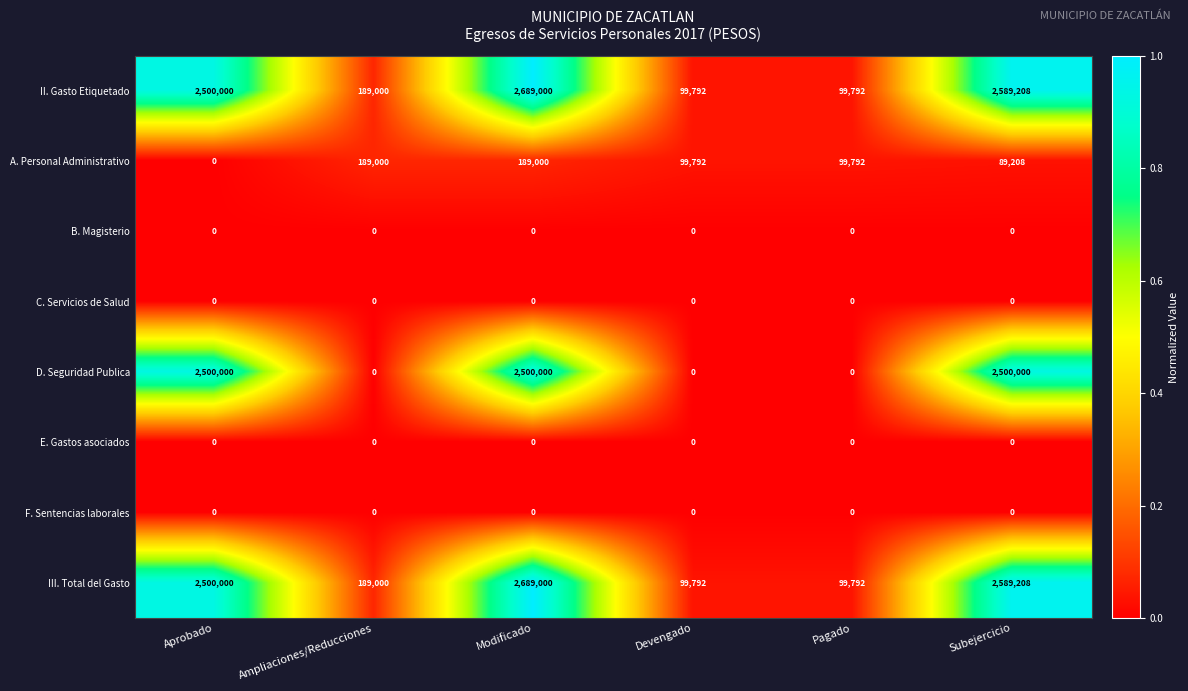

Which label corresponds to the largest value in the chart?

Modificado